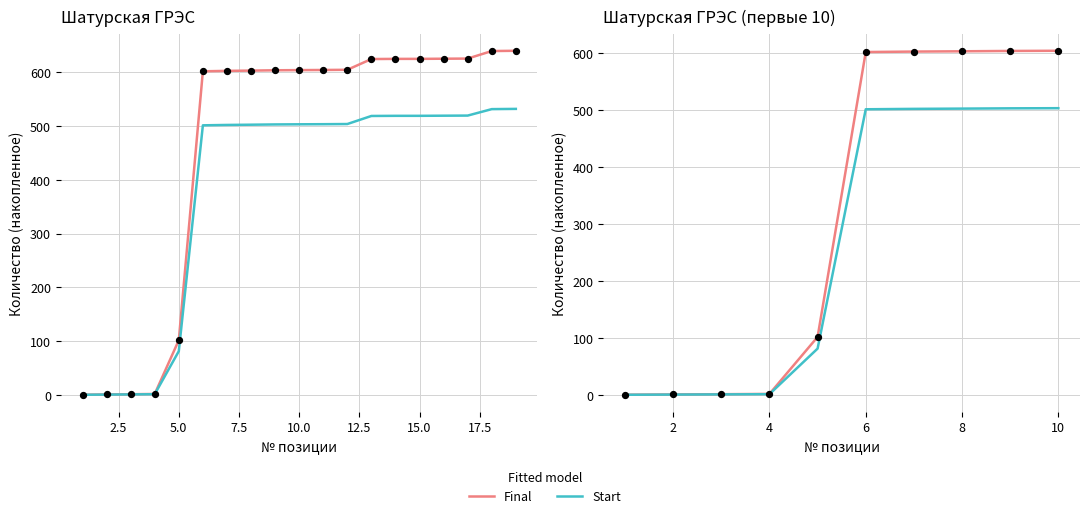

What are all the series names shown in the legend?

Final, Start